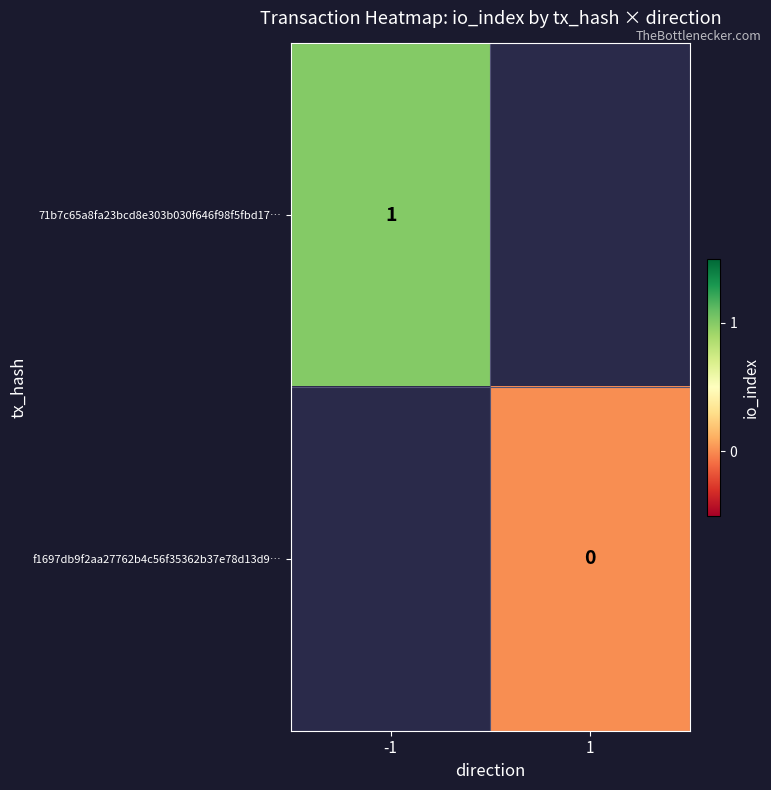

True or false: 71b7c65a8fa23bcd8e303b030f646f98f5fbd17… has a value of 0.7 at -1.

False